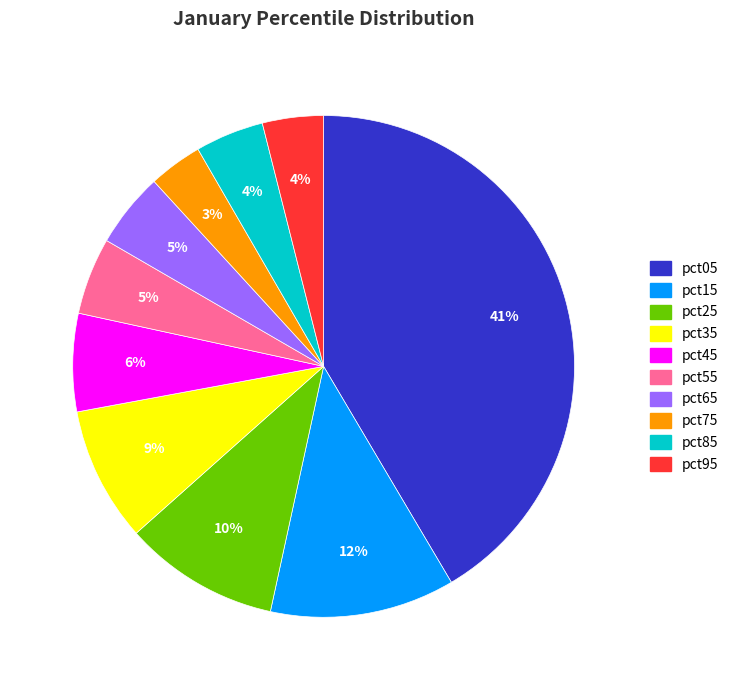

To the nearest percent, what is the average slice percentage?

10%